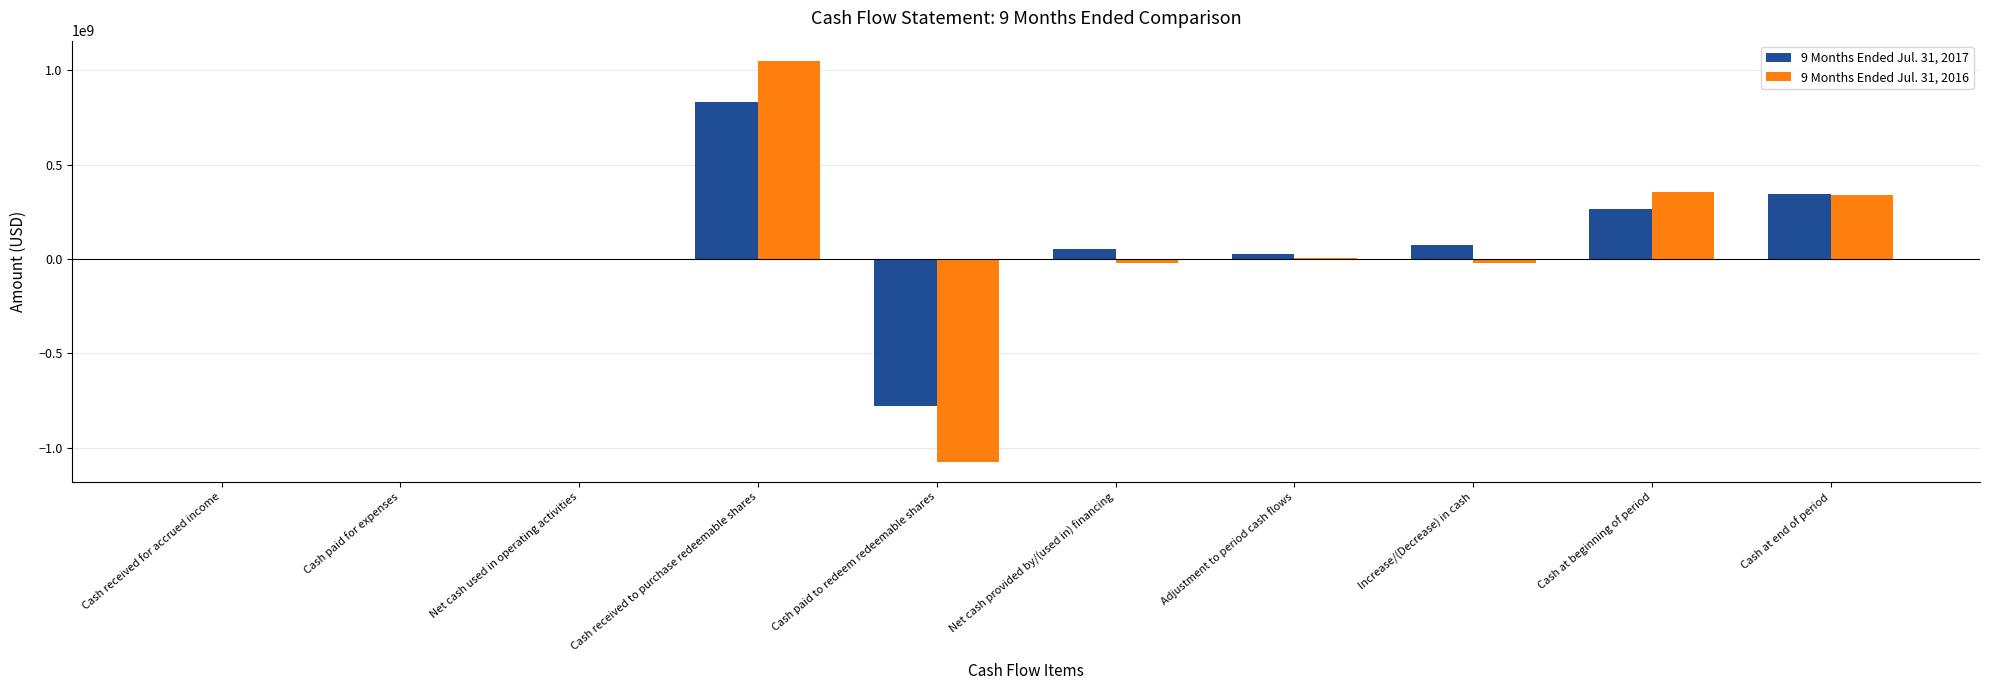

True or false: 9 Months Ended Jul. 31, 2016 has a value of 4167824 at Adjustment to period cash flows.

True